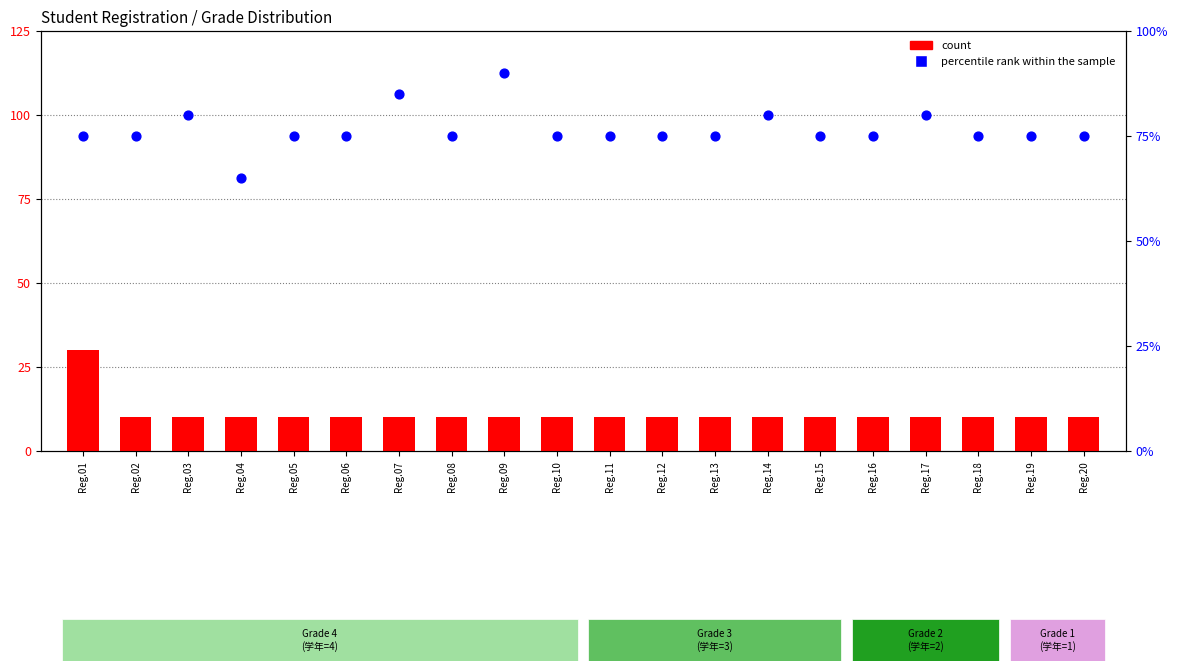

Which series has the widest spread of Y values?

percentile rank within the sample